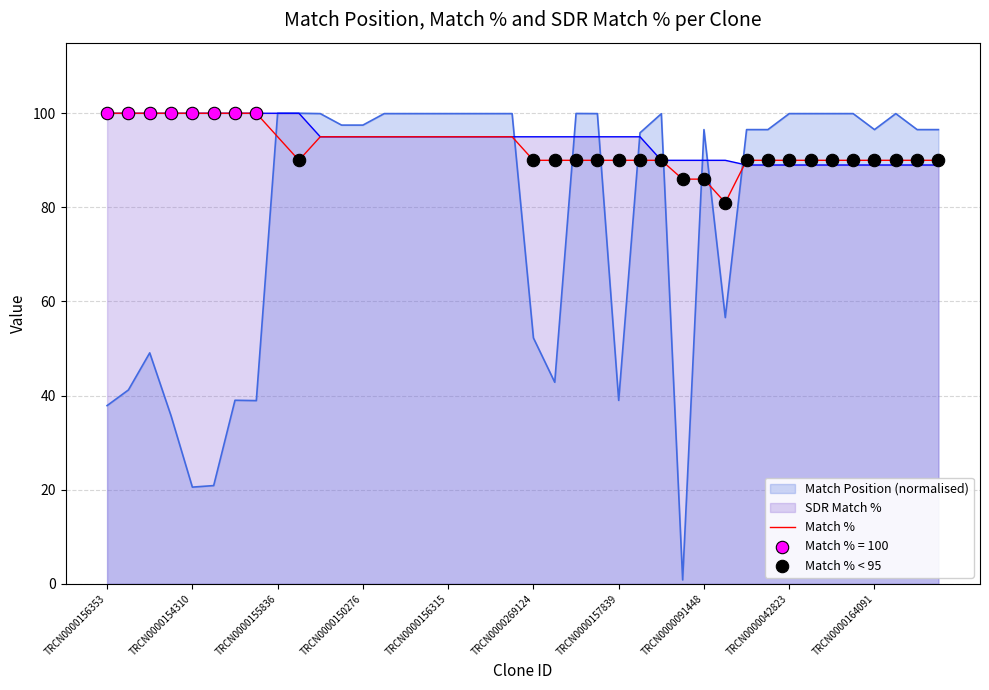

Which series contains the highest Y value?

Match Position